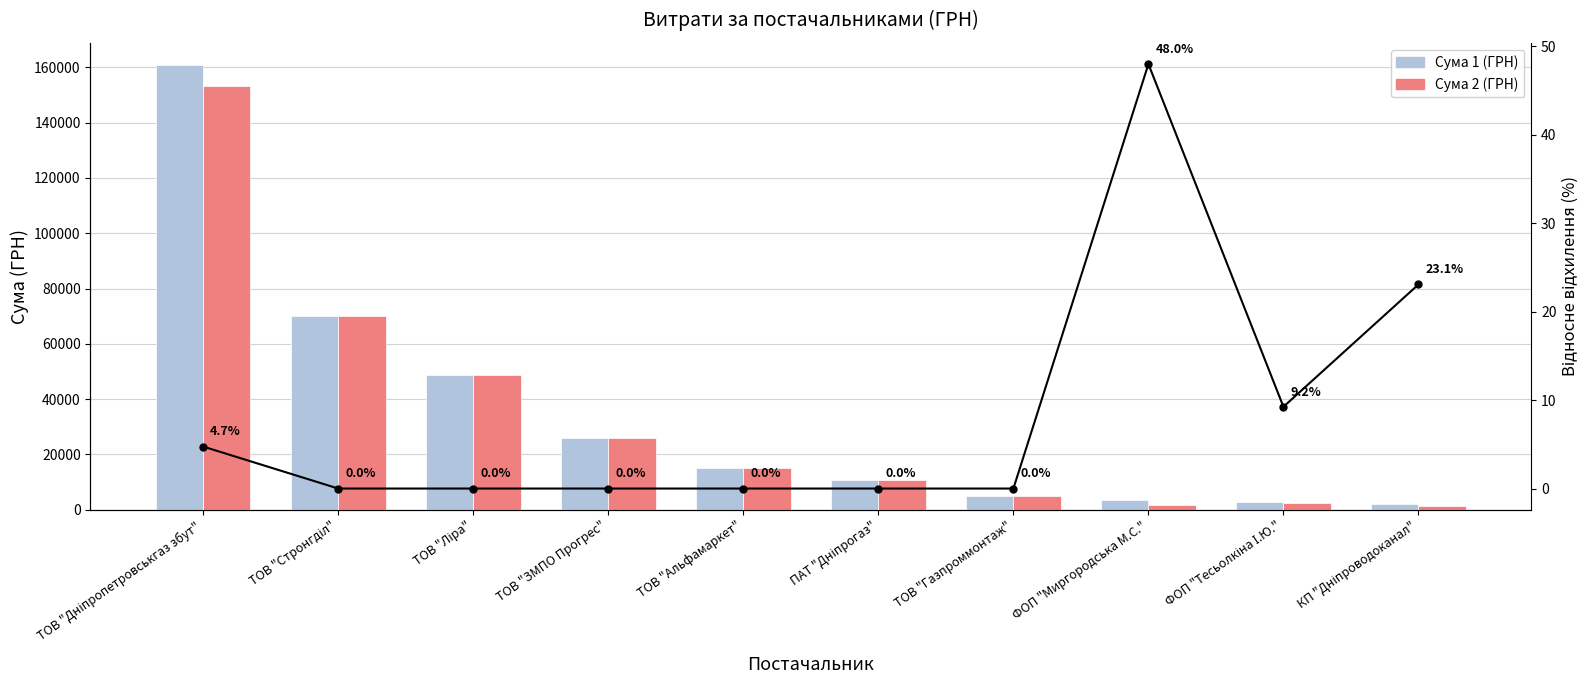

How many series are shown in this chart?

3